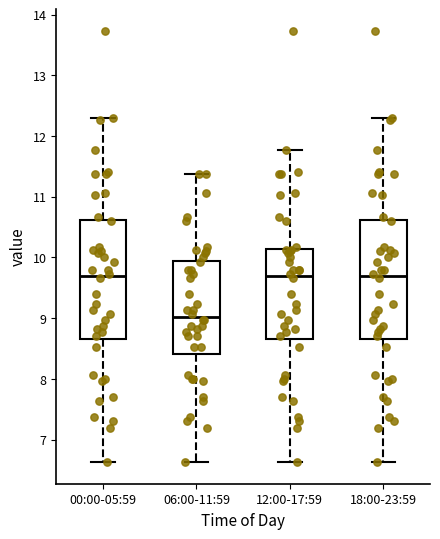

Which box's median line is the lowest?

06:00-11:59